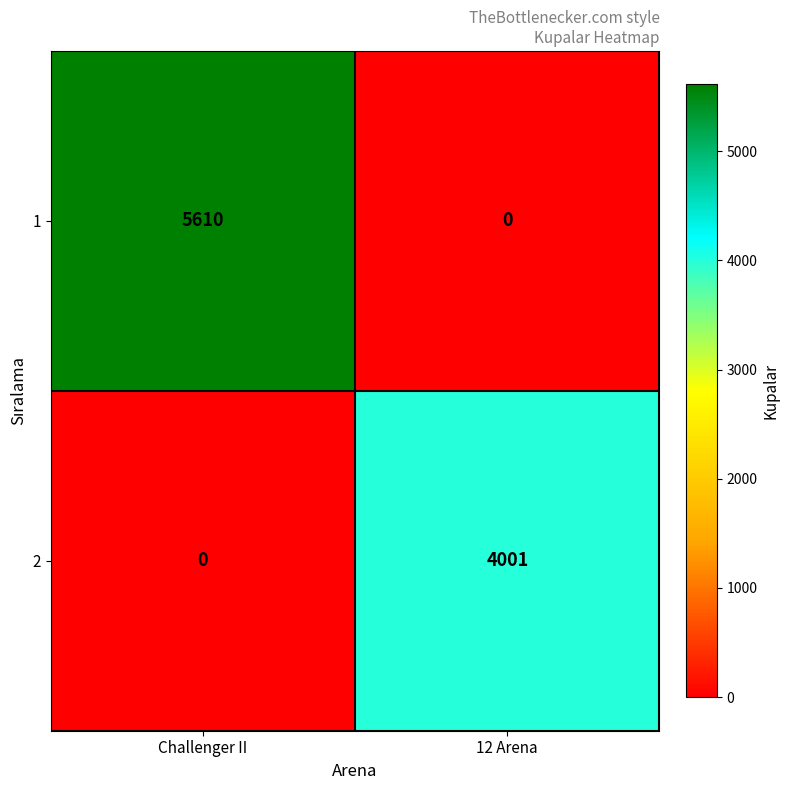

What is the difference between the 1 values at 12 Arena and Challenger II?

5610